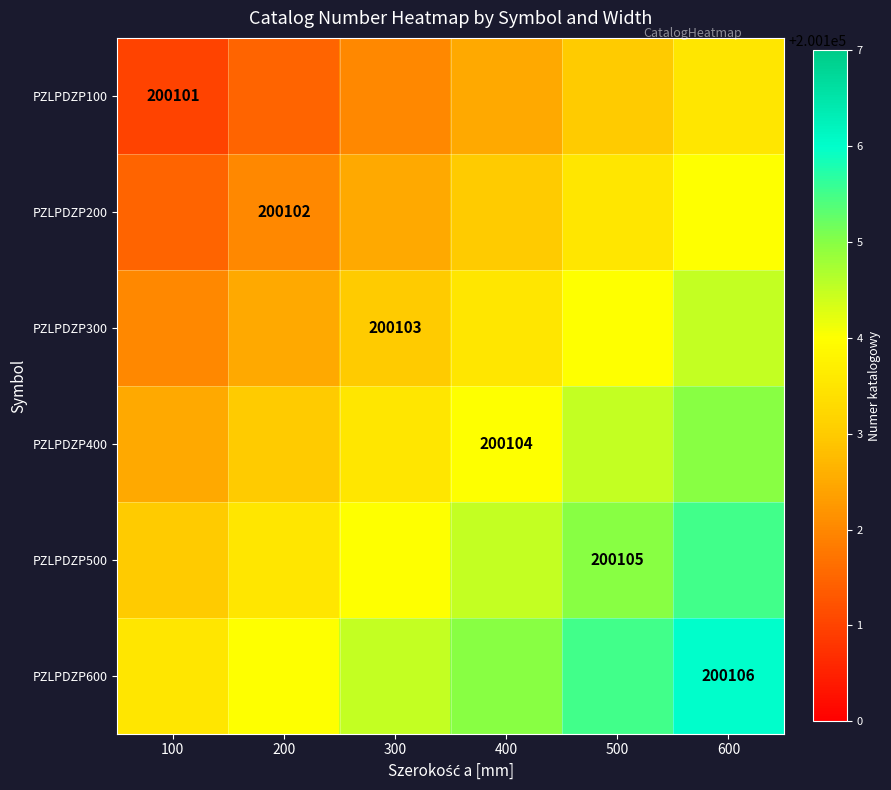

Rank the series by their average value, from highest to lowest.

PZLPDZP600, PZLPDZP500, PZLPDZP400, PZLPDZP300, PZLPDZP200, PZLPDZP100